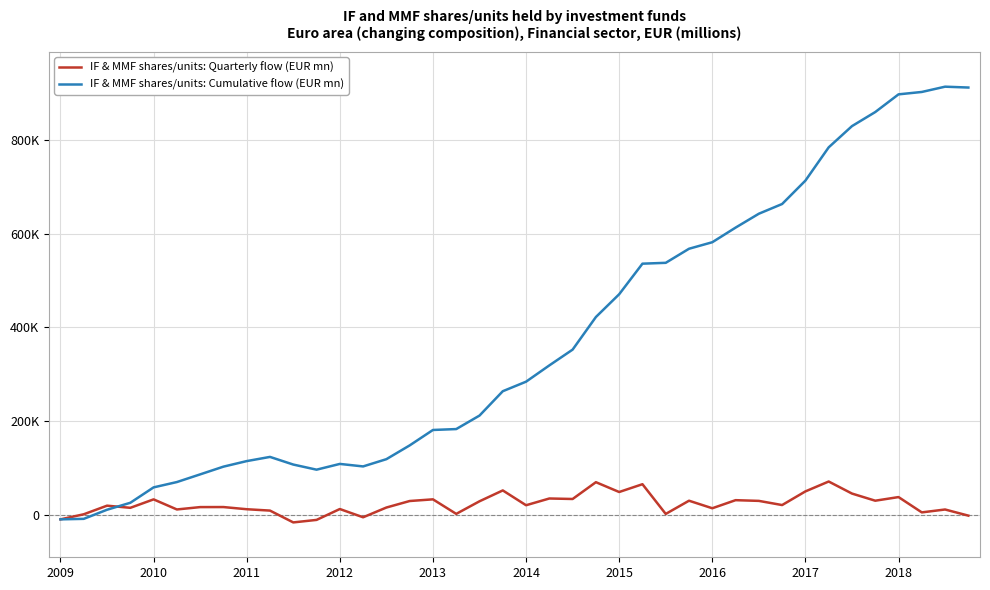

What is the sum of all IF & MMF shares/units: Cumulative flow (EUR mn) values?

14888588.4